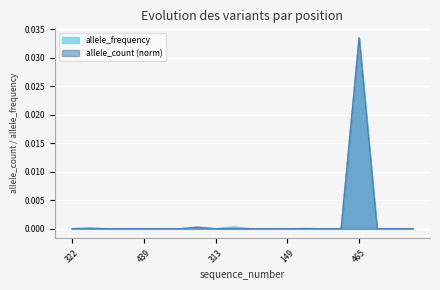

Between 308 and 59, which series saw the biggest shift?

allele_count